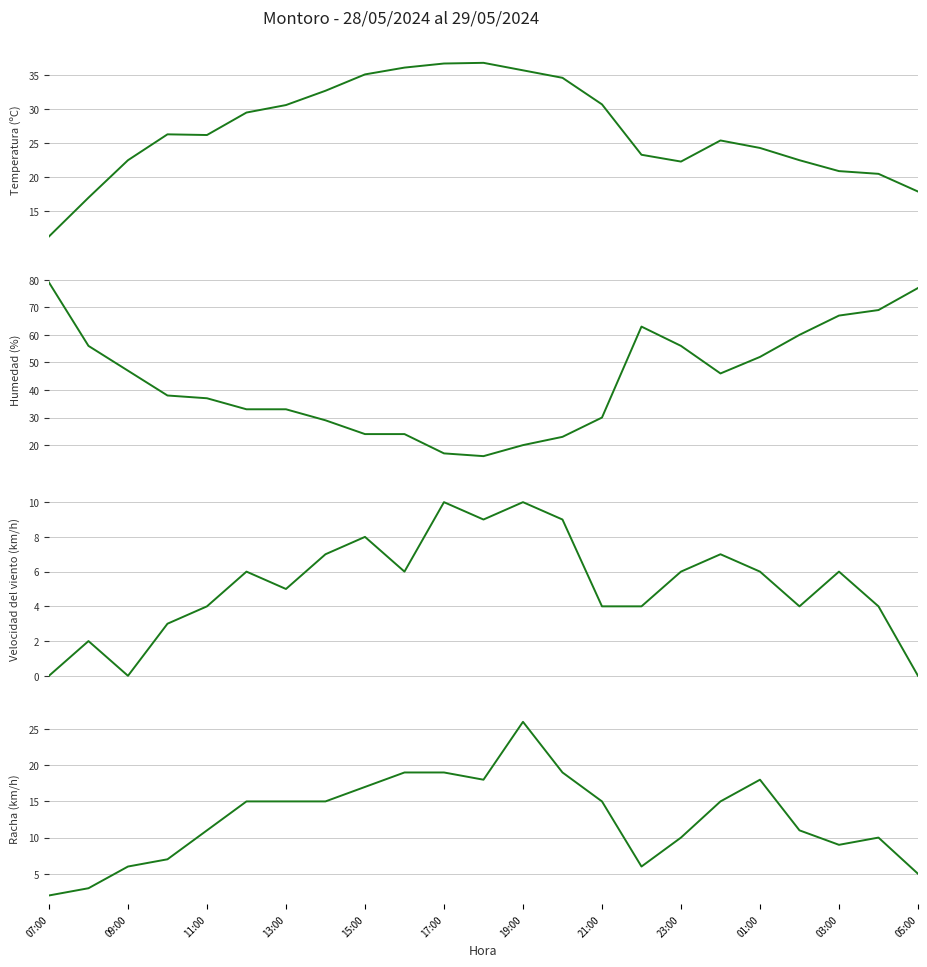

How many interior local peaks does the Velocidad del viento (km/h) series have?

7